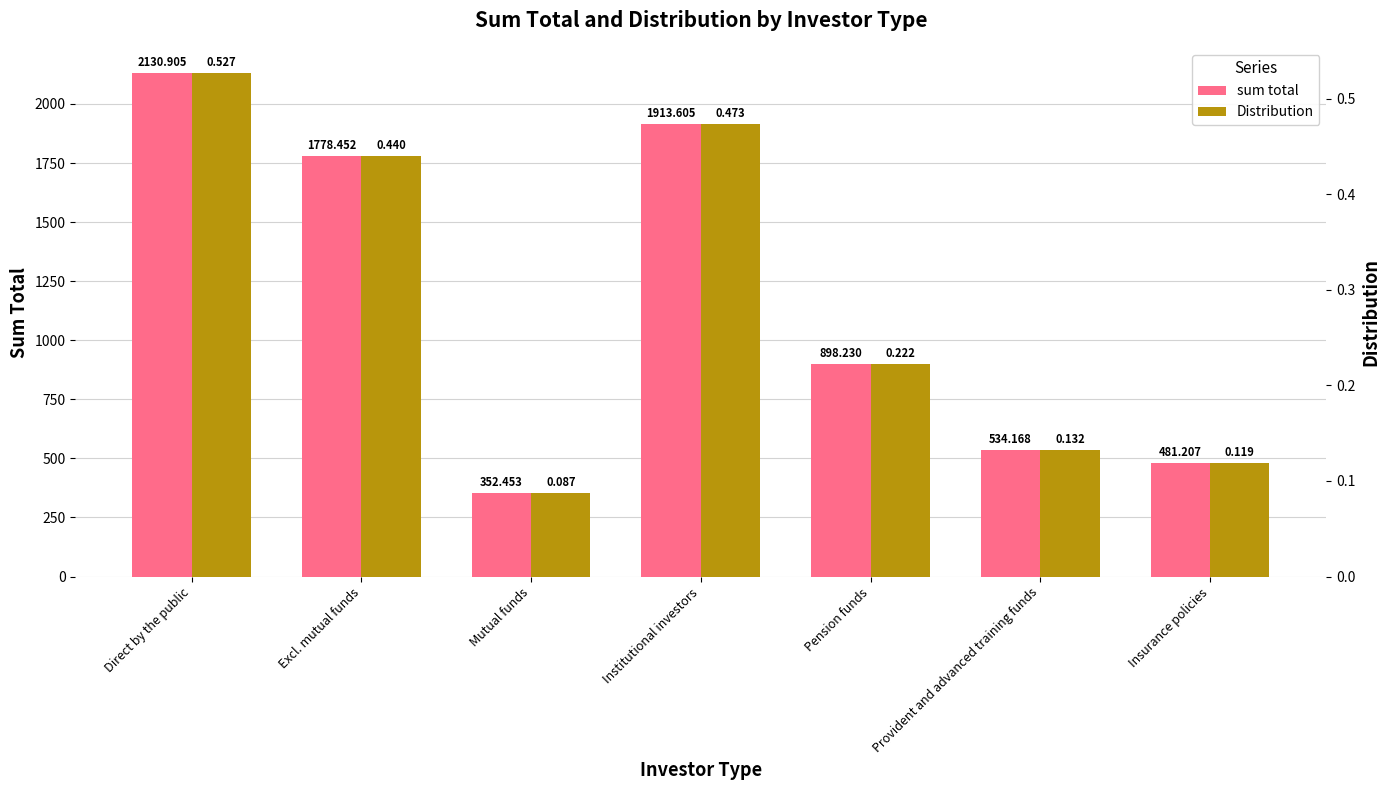

Reading left to right, transcribe all the data shown in this chart.

sum total: Direct by the public=2130.9	Excl. mutual funds=1778.5	Mutual funds=352.5	Institutional investors=1913.6	Pension funds=898.2	Provident and advanced training funds=534.2	Insurance policies=481.2
Distribution: Direct by the public=0.5	Excl. mutual funds=0.4	Mutual funds=0.1	Institutional investors=0.5	Pension funds=0.2	Provident and advanced training funds=0.1	Insurance policies=0.1